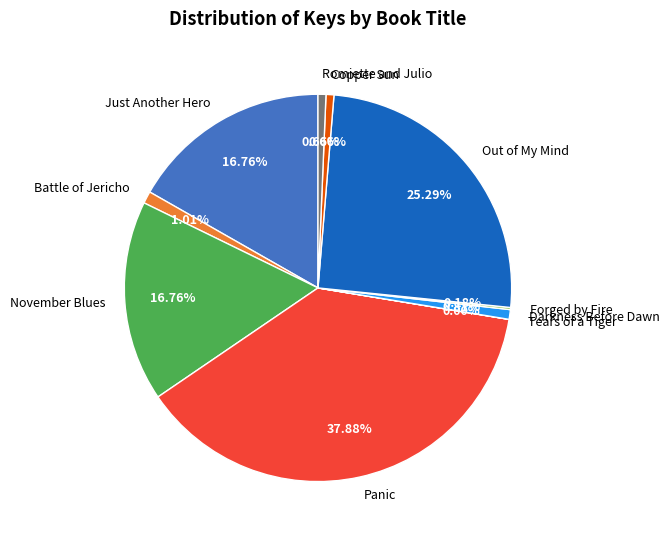

Which slice is the largest?

Panic